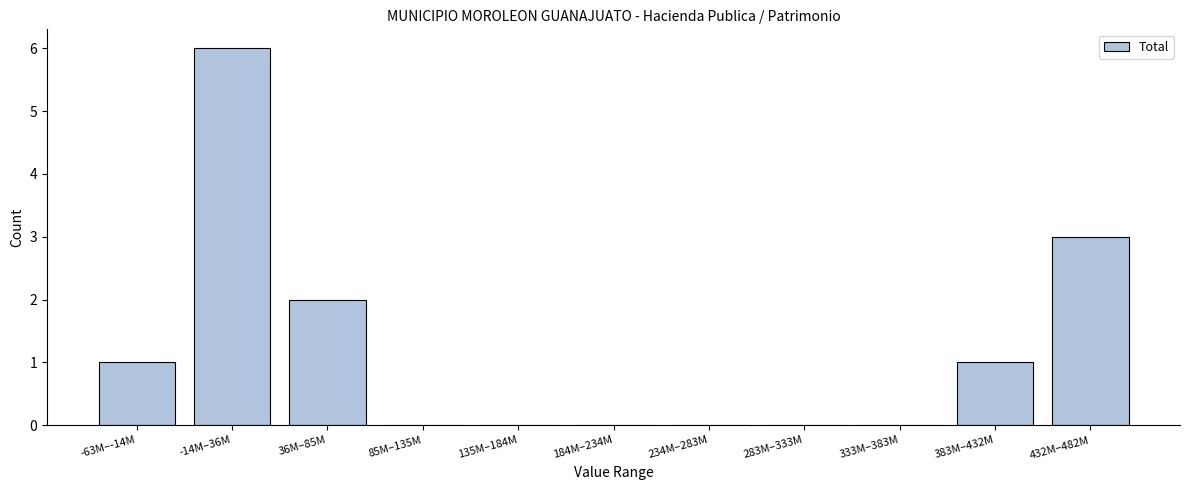

Reading right to left, list all the values displayed in this chart.

432M–482M=3	383M–432M=1	333M–383M=0	283M–333M=0	234M–283M=0	184M–234M=0	135M–184M=0	85M–135M=0	36M–85M=2	-14M–36M=6	-63M–-14M=1